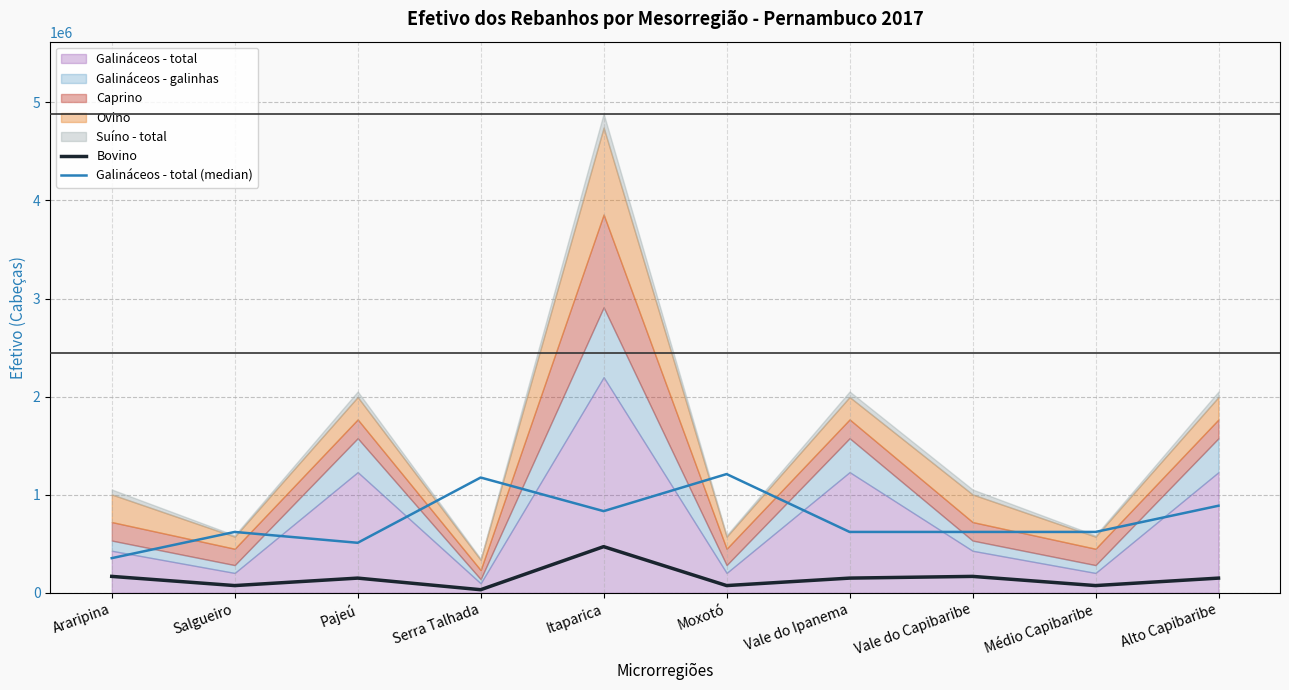

Between Vale do Ipanema and Itaparica, which is larger?

Itaparica